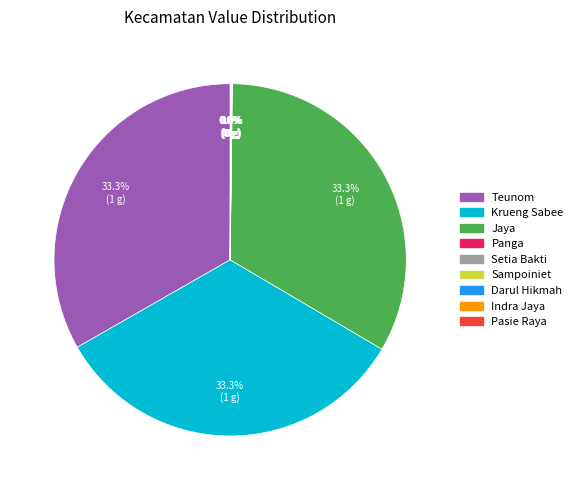

To the nearest percent, what is the difference between the largest and smallest slice percentages?

33%